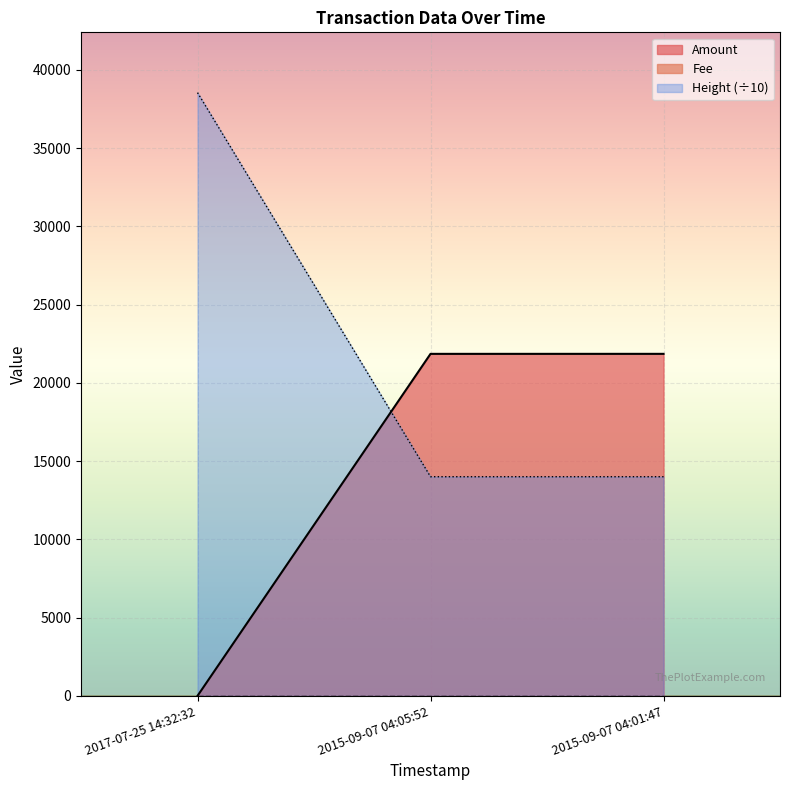

What is the difference between the maximum and minimum values in the Height series?

24545.9